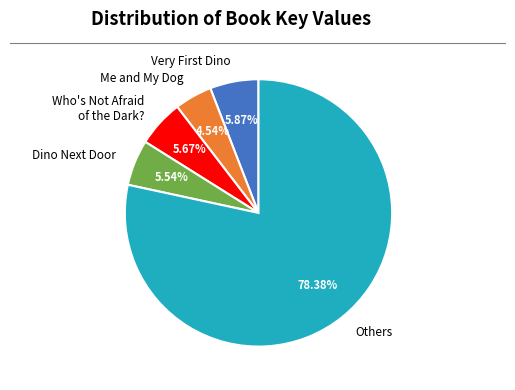

Count the number of slices in the pie.

5